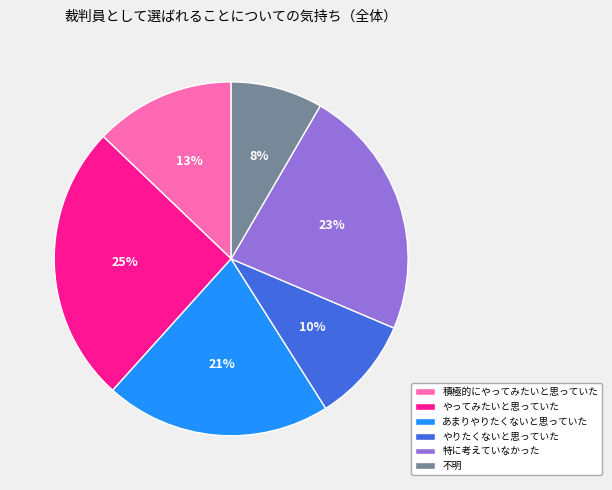

Which category has the biggest portion of the pie?

やってみたいと思っていた